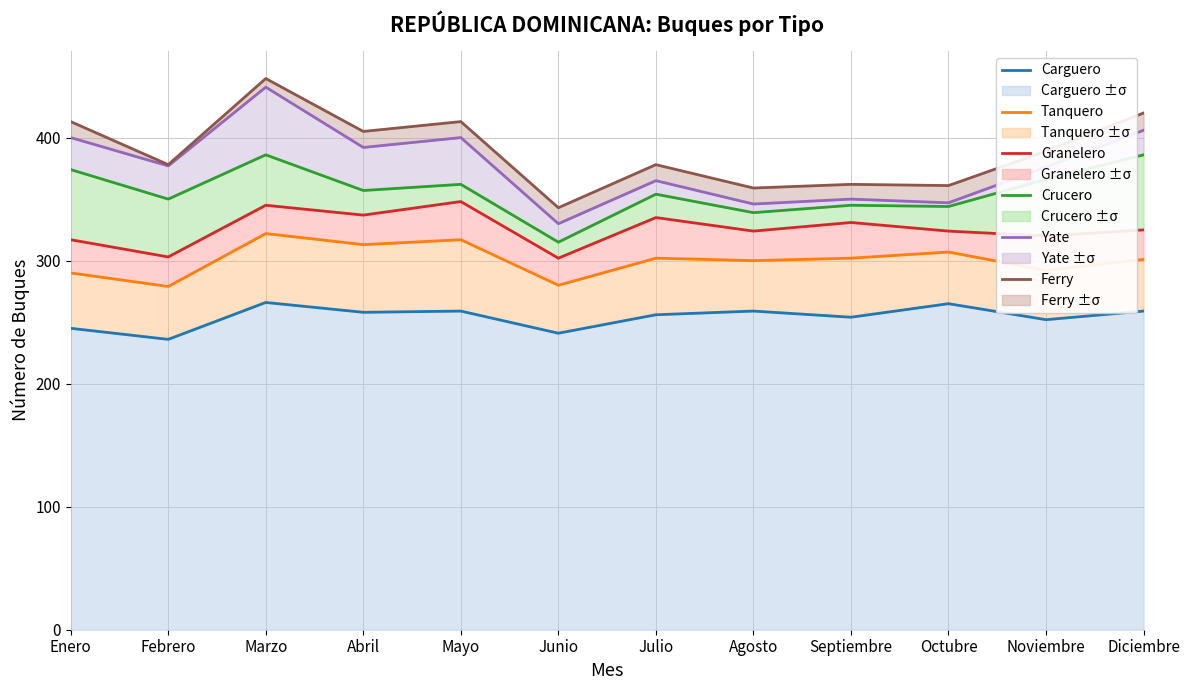

Which series has the largest range (max minus min)?

Yate